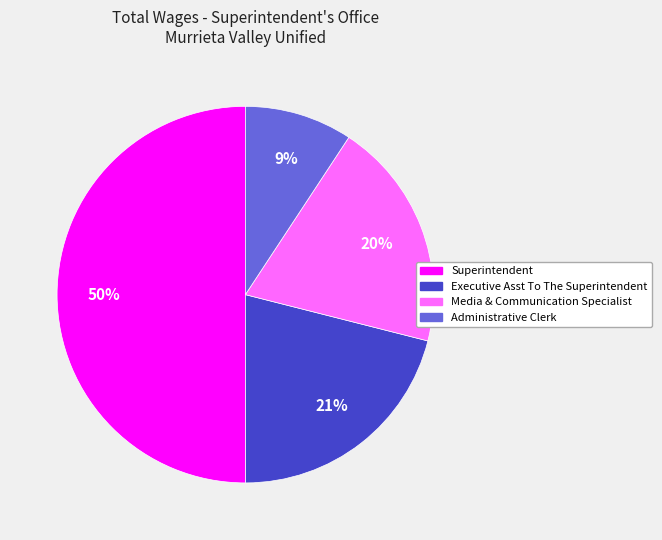

Which category has the biggest portion of the pie?

Superintendent